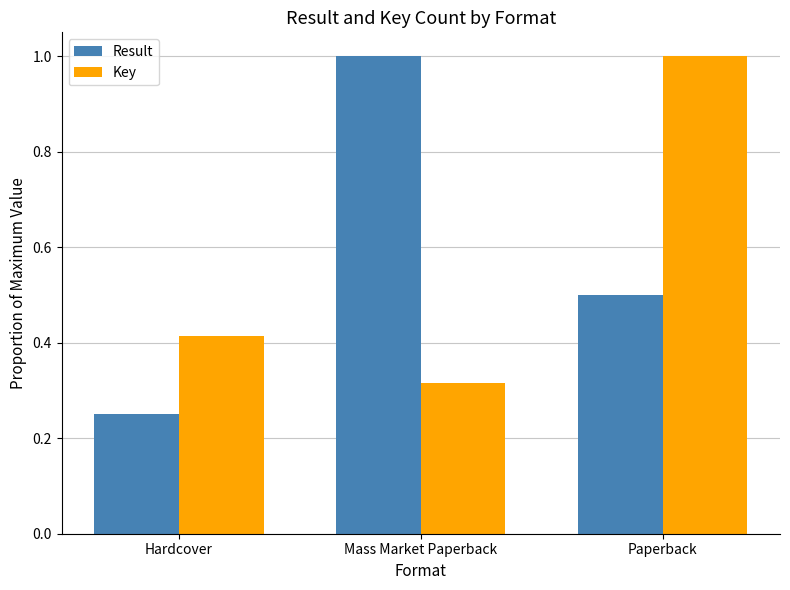

What is the average value of the Result series?

0.6